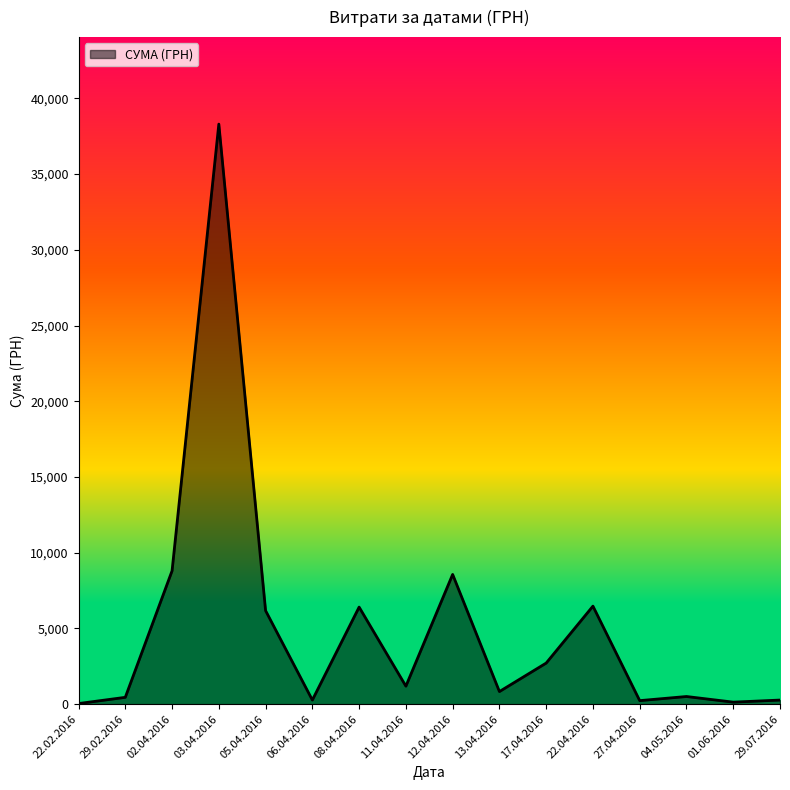

The value at 02.04.2016 is 3178.7. True or false?

False